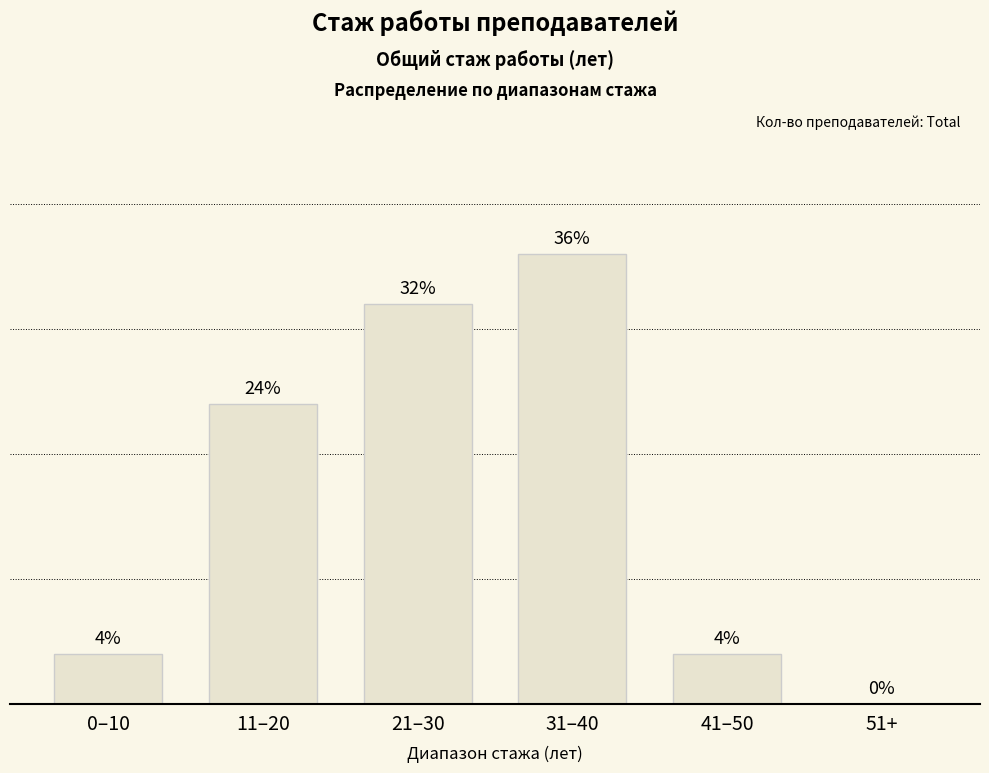

At which category does the chart reach its peak across all series?

31–40